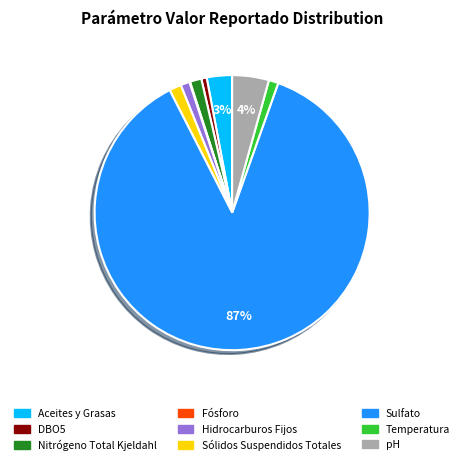

Does Sulfato represent more than half of the total?

Yes